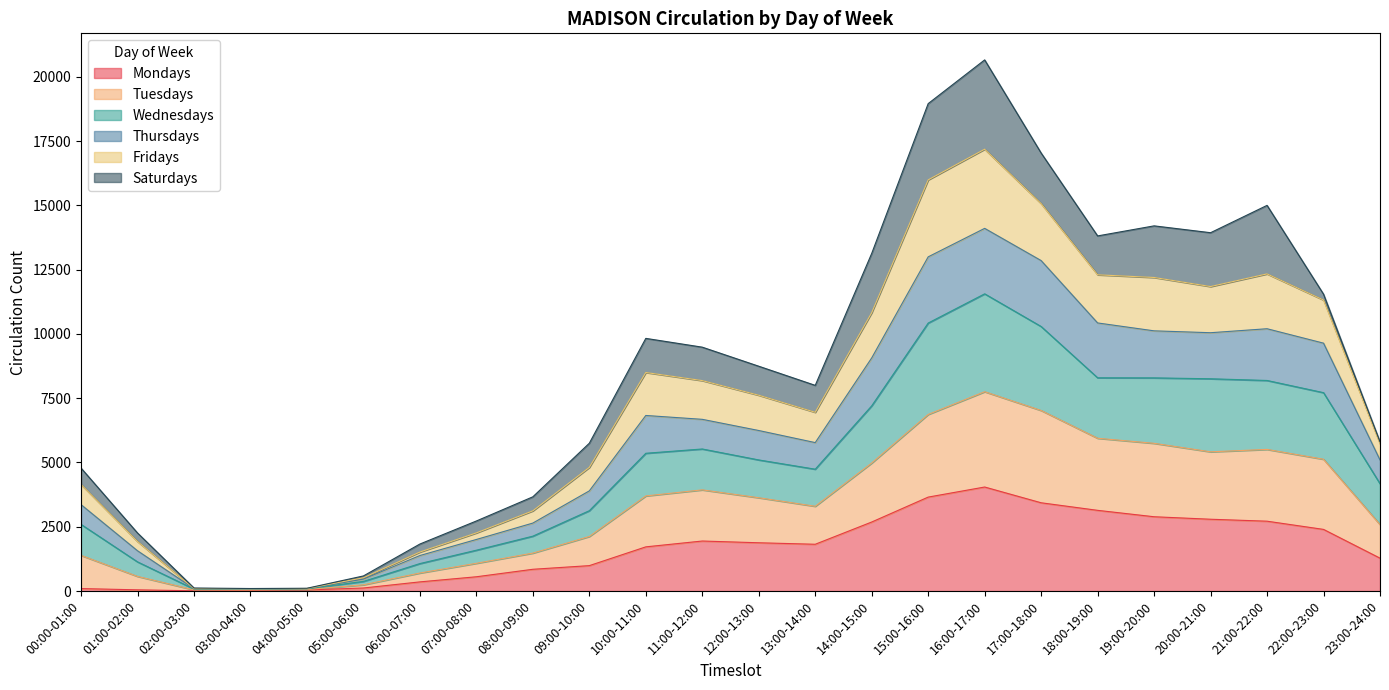

The Mondays series shows 48 at 01:00-02:00. True or false?

True